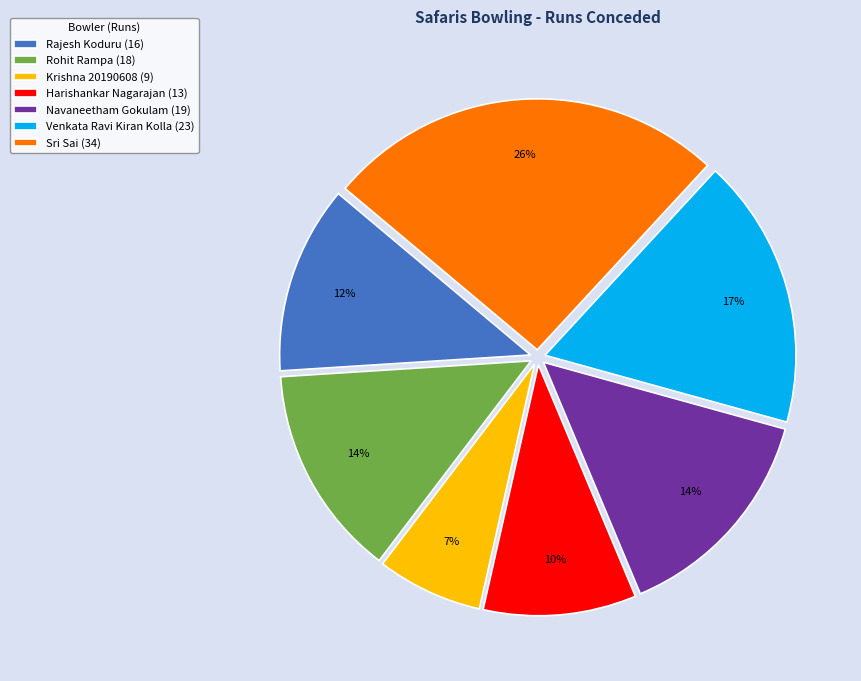

Does Sri Sai account for over 50% of the chart?

No